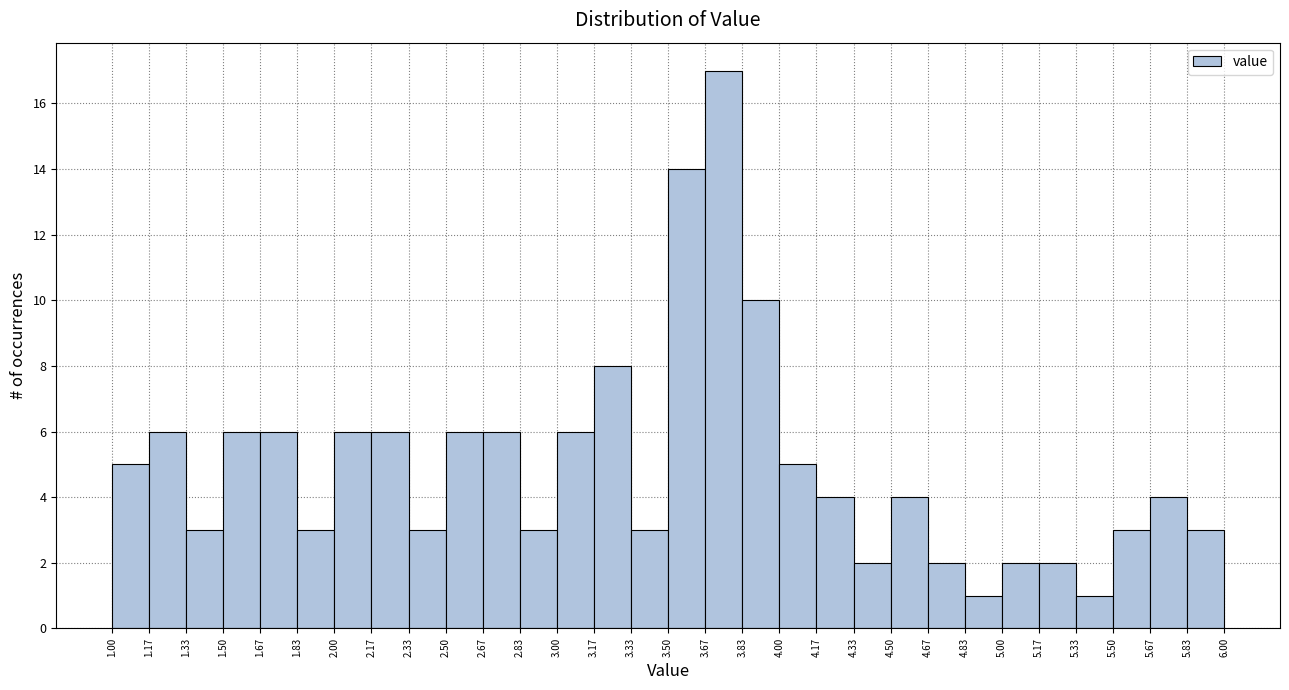

What is the height of the bar covering 2.33 to 2.50 on the x-axis? The values are not printed on the chart, so give them approximately, as read against the axis.

3